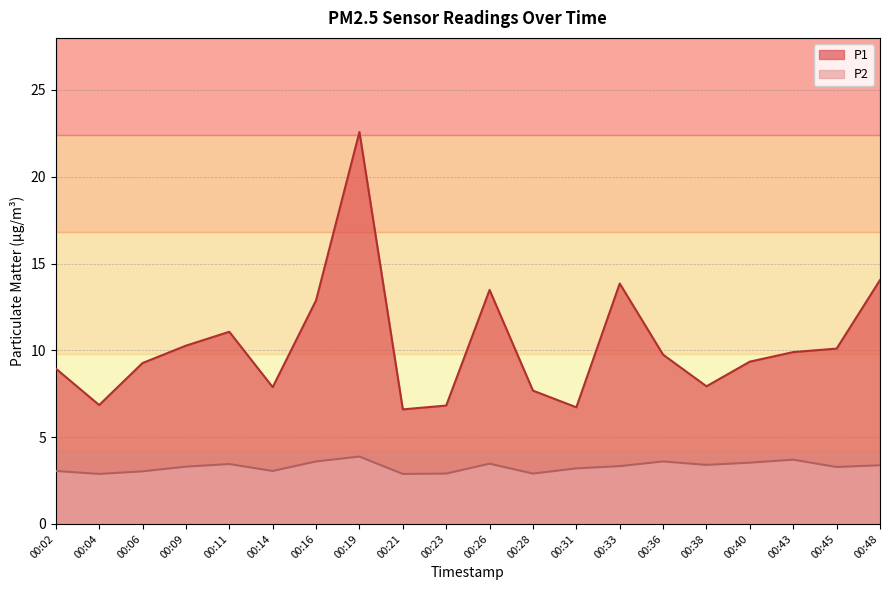

At which label does P1 reach its peak?

00:19